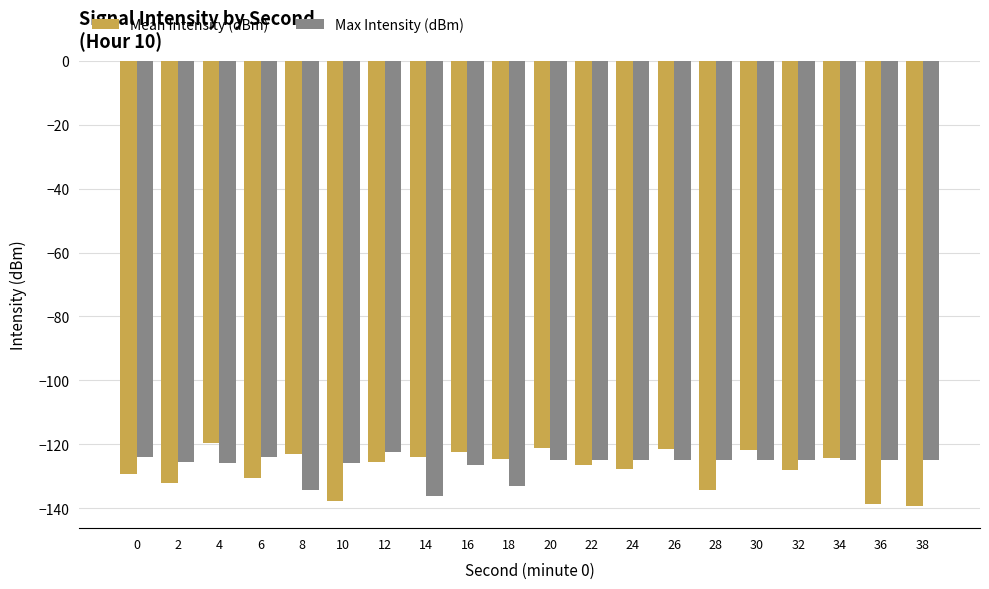

Which category has the highest value across all series?

4